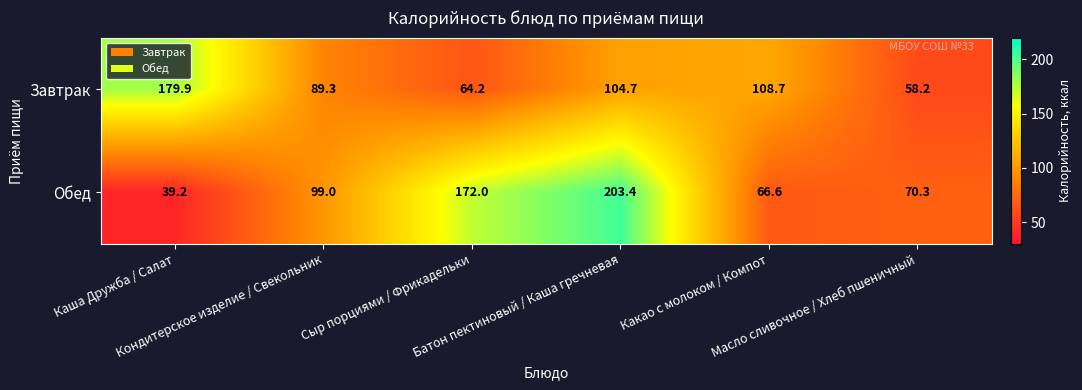

Which series has the largest total across all categories?

Обед